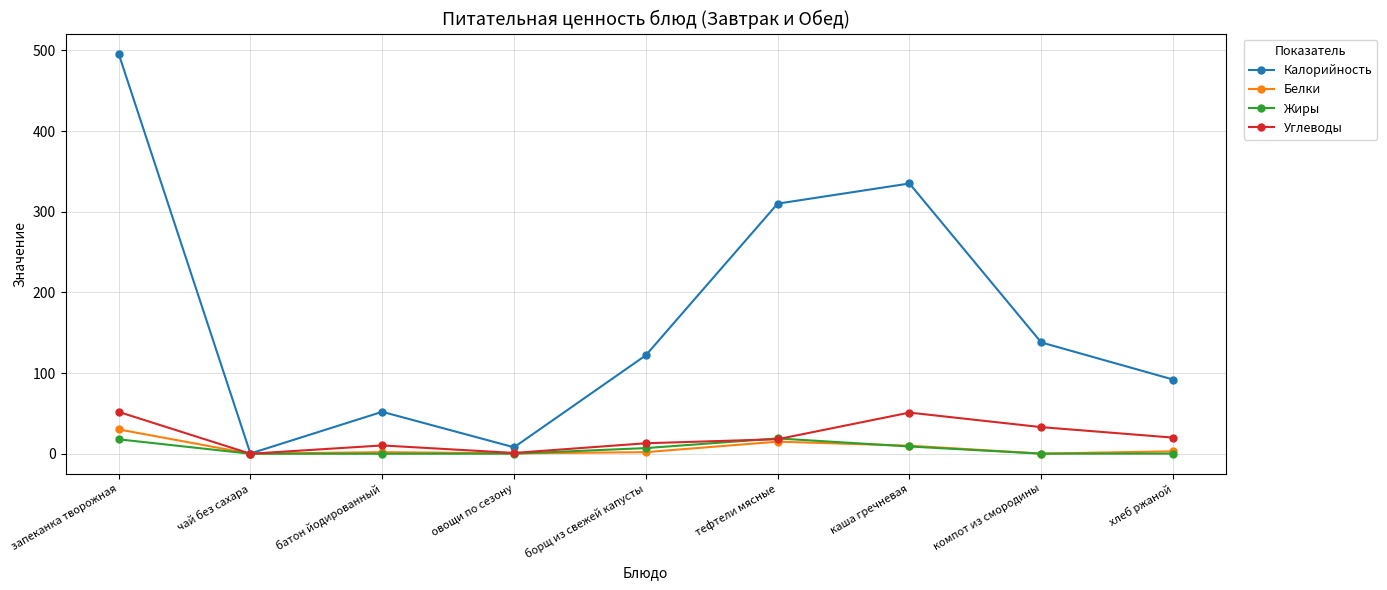

True or false: Калорийность has more than 2 points higher than both neighbors.

False